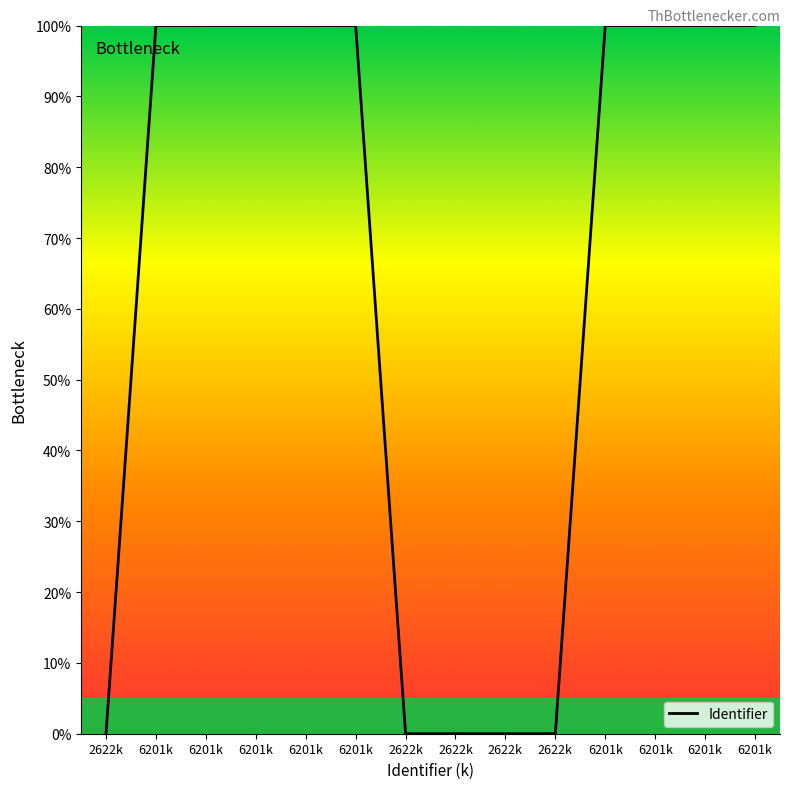

How many lines are shown in the chart?

1